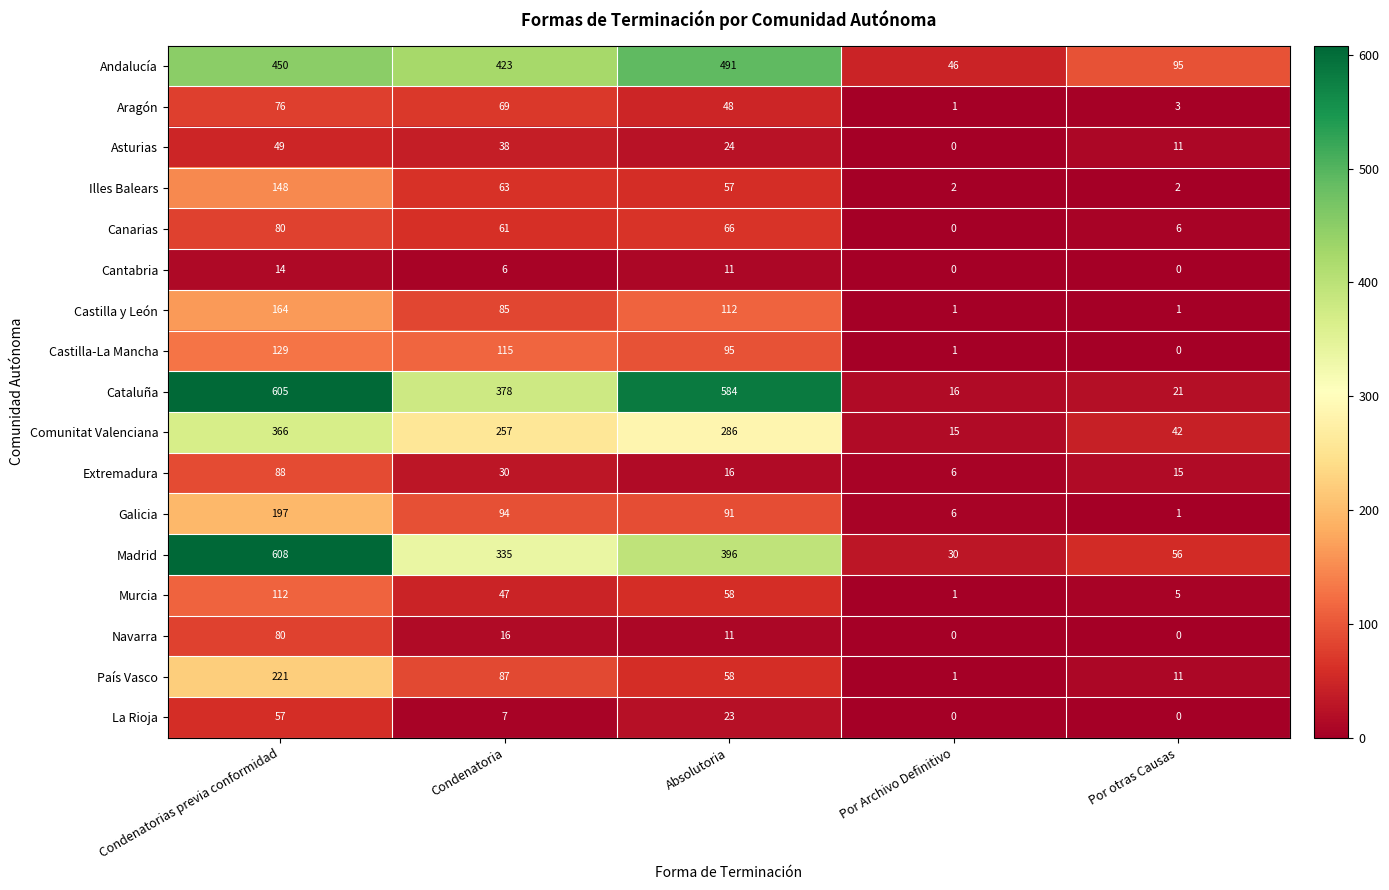

Is the value of Castilla y León at Absolutoria greater than the value of Illes Balears at Condenatorias previa conformidad?

No